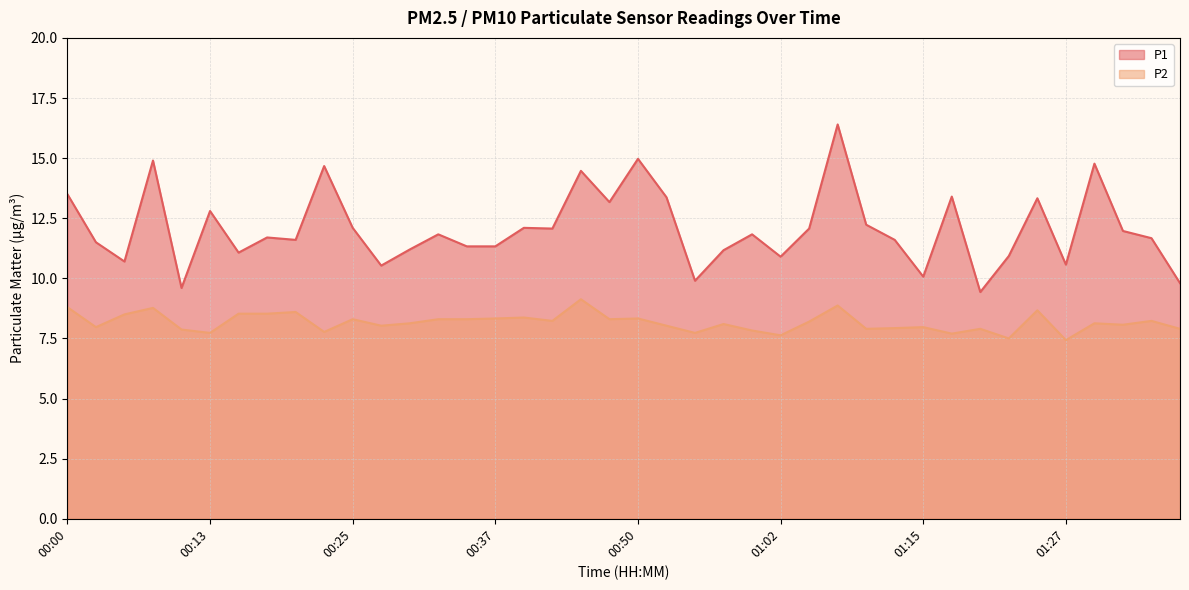

Count the number of data series in this chart.

2